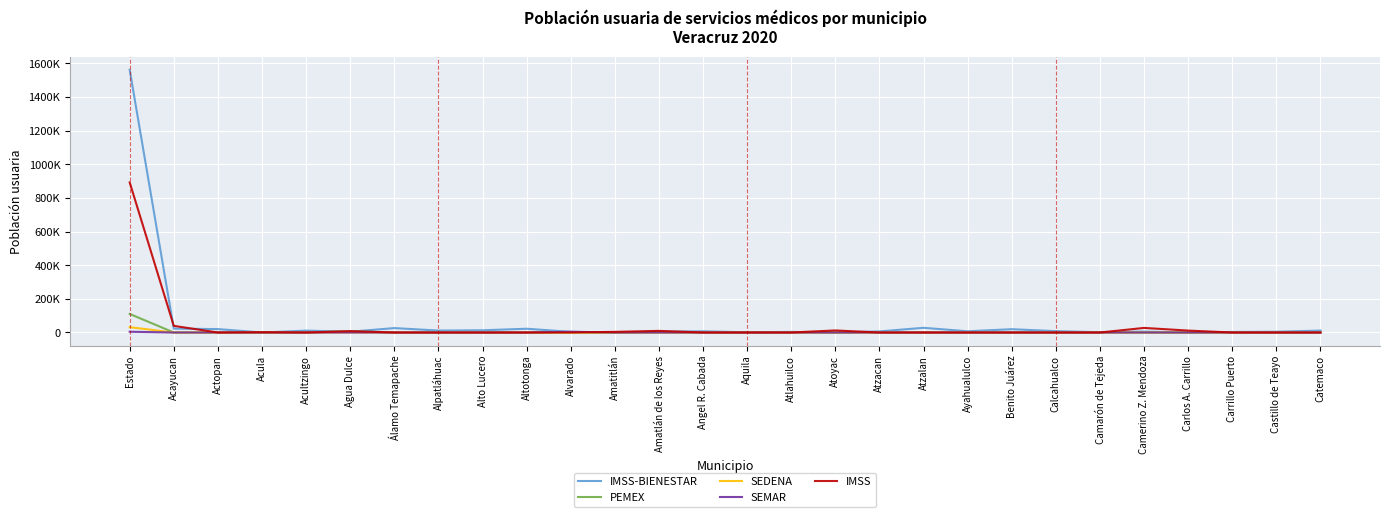

At which category is the sum across all series the highest?

Estado